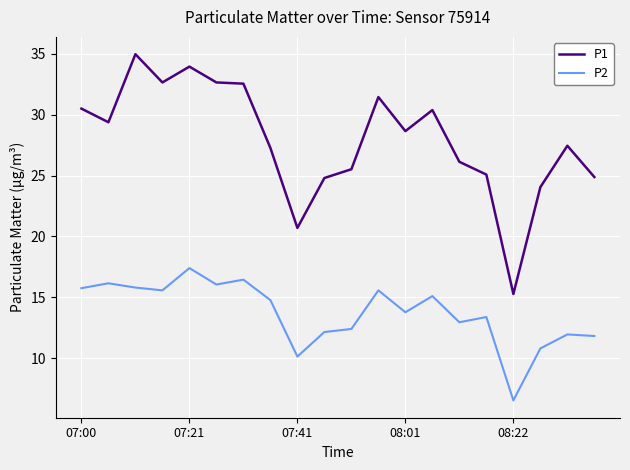

What is the minimum value for P1?

15.3